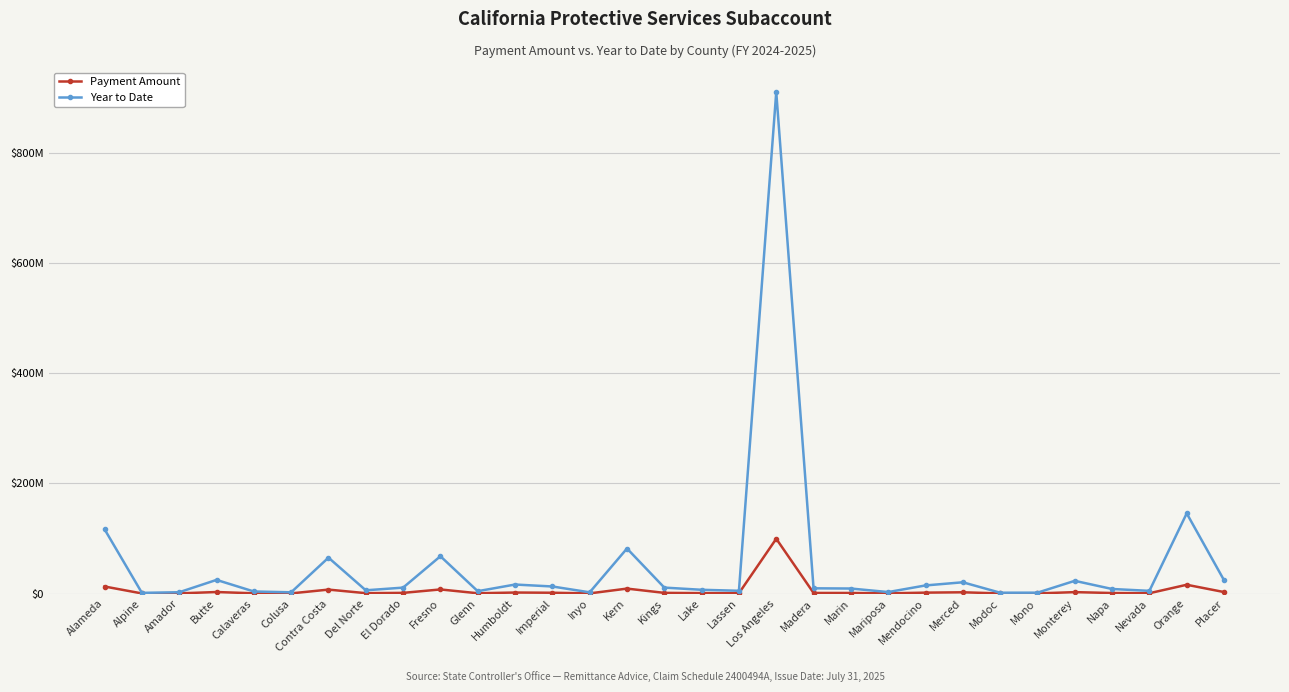

Does the chart have visible grid lines?

Yes